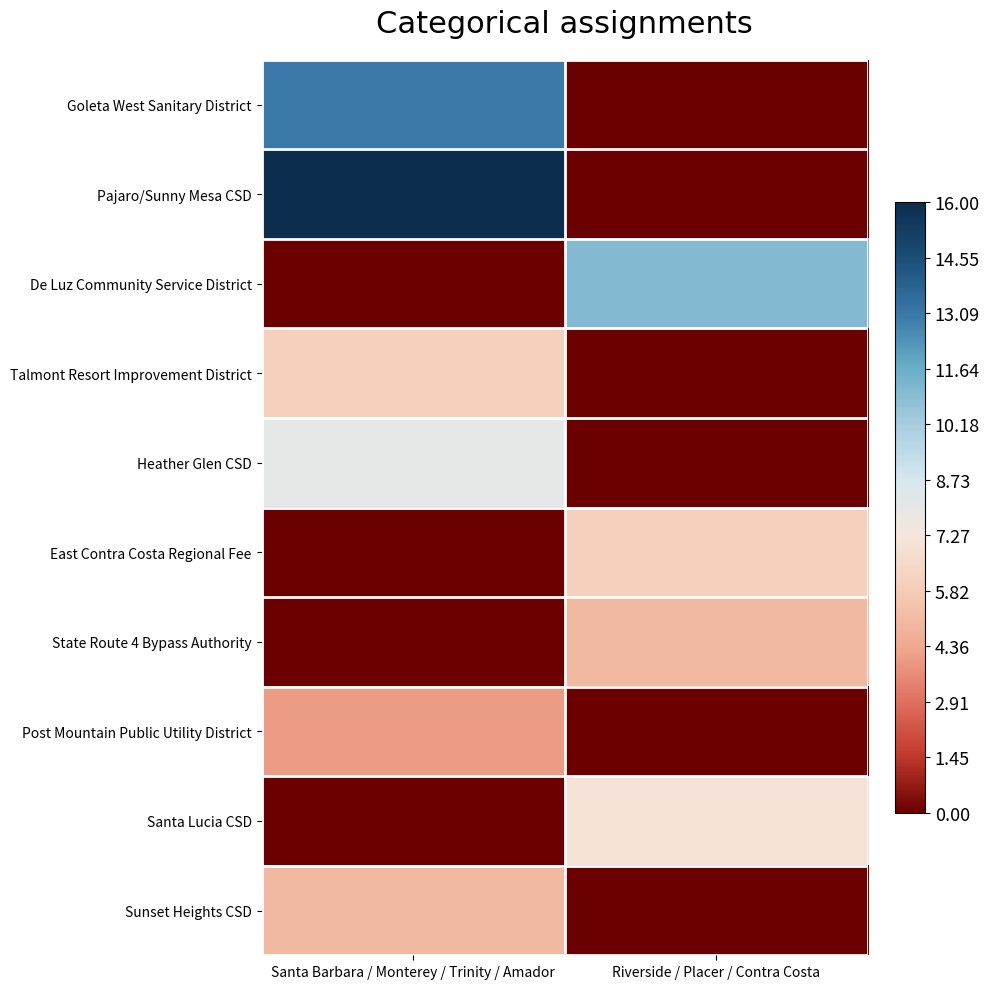

Reading right to left, extract all data points from this chart.

Goleta West Sanitary District: Riverside / Placer / Contra Costa=0	Santa Barbara / Monterey / Trinity / Amador=13
Pajaro/Sunny Mesa CSD: Riverside / Placer / Contra Costa=0	Santa Barbara / Monterey / Trinity / Amador=16
De Luz Community Service District: Riverside / Placer / Contra Costa=11	Santa Barbara / Monterey / Trinity / Amador=0
Talmont Resort Improvement District: Riverside / Placer / Contra Costa=0	Santa Barbara / Monterey / Trinity / Amador=6
Heather Glen CSD: Riverside / Placer / Contra Costa=0	Santa Barbara / Monterey / Trinity / Amador=8
East Contra Costa Regional Fee: Riverside / Placer / Contra Costa=6	Santa Barbara / Monterey / Trinity / Amador=0
State Route 4 Bypass Authority: Riverside / Placer / Contra Costa=5	Santa Barbara / Monterey / Trinity / Amador=0
Post Mountain Public Utility District: Riverside / Placer / Contra Costa=0	Santa Barbara / Monterey / Trinity / Amador=4
Santa Lucia CSD: Riverside / Placer / Contra Costa=7	Santa Barbara / Monterey / Trinity / Amador=0
Sunset Heights CSD: Riverside / Placer / Contra Costa=0	Santa Barbara / Monterey / Trinity / Amador=5